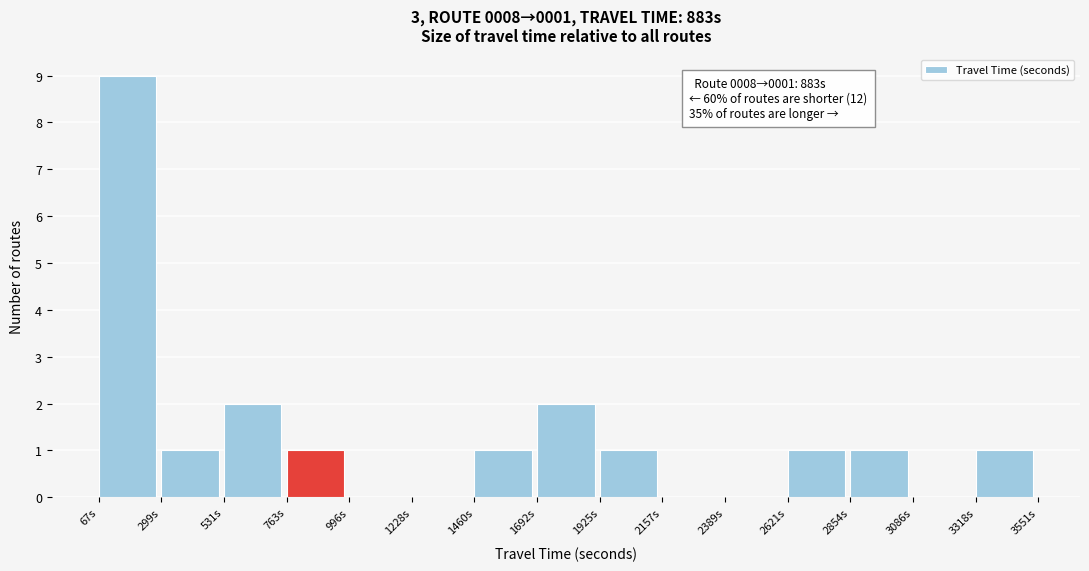

Which range on the x-axis has the tallest bar?

50 to 300